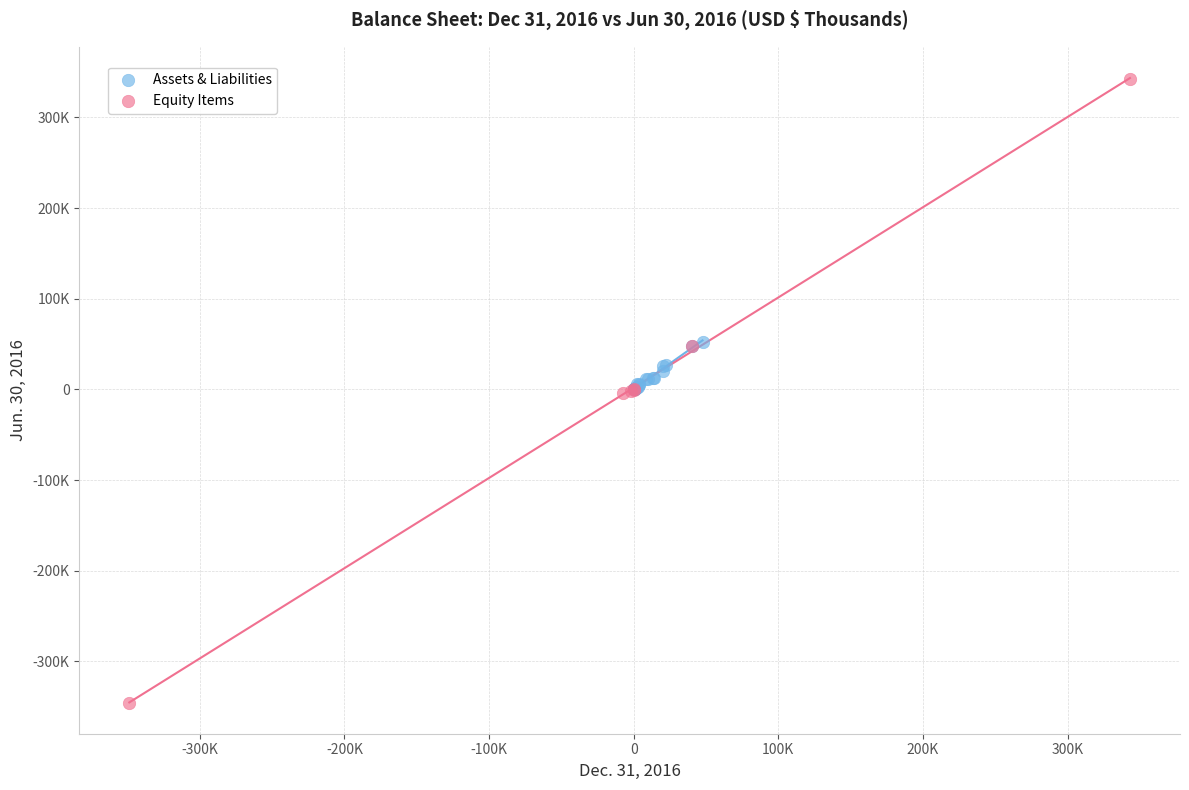

What are all the series names shown in the legend?

Assets & Liabilities, Equity Items